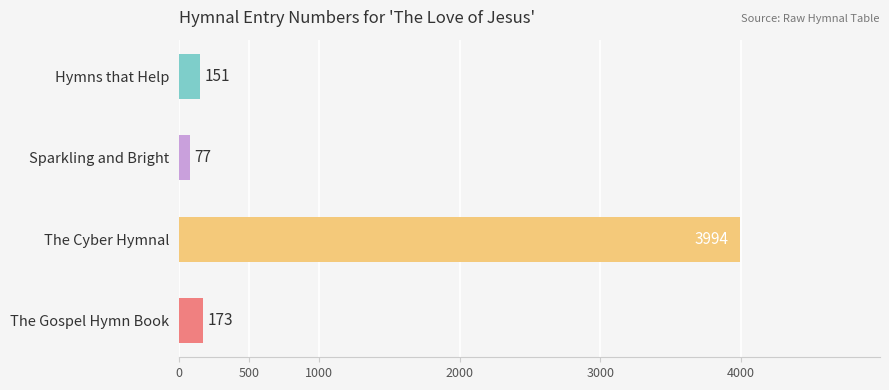

What is the minimum value shown in the chart?

77